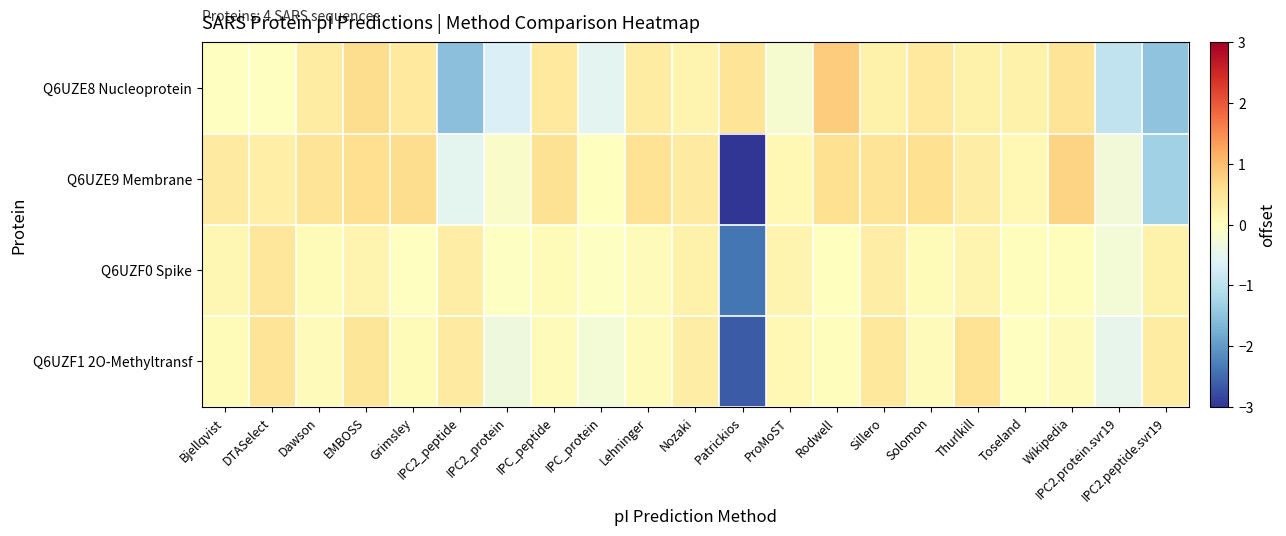

Between Dawson and EMBOSS, which is larger?

EMBOSS